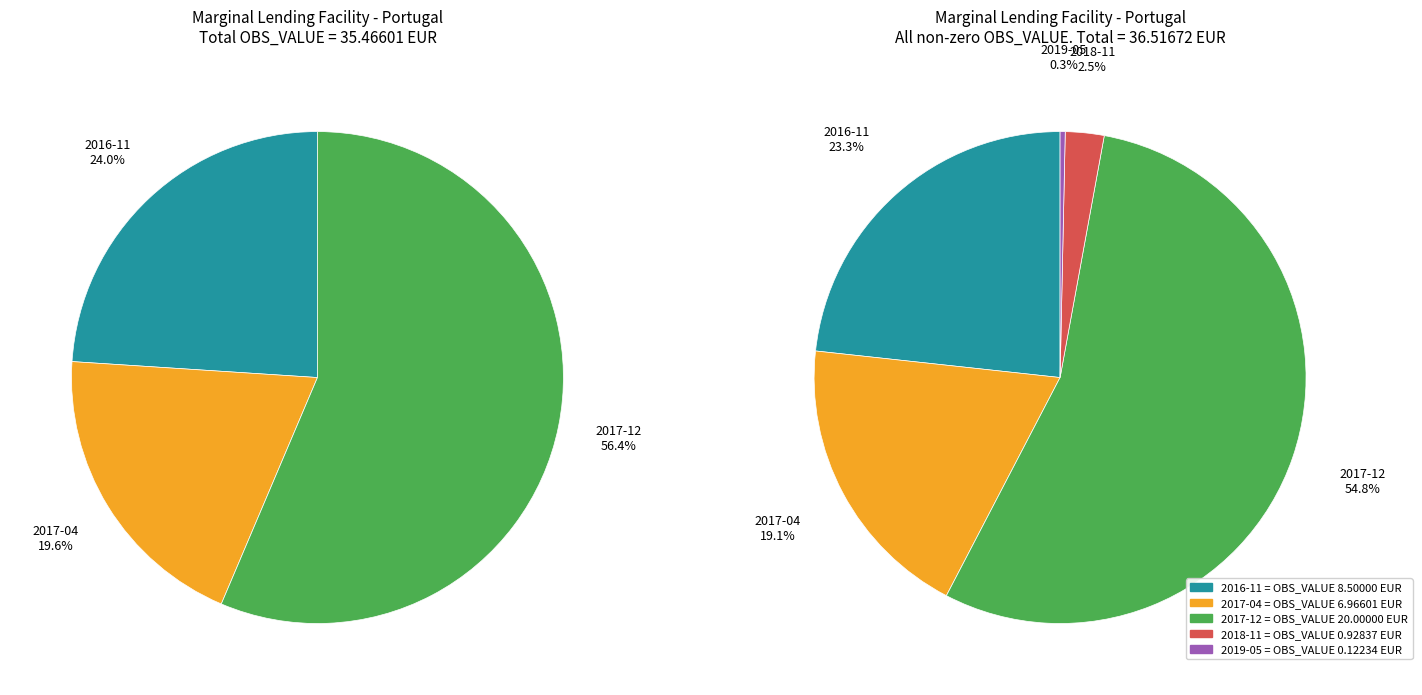

What is the majority slice?

2017-12